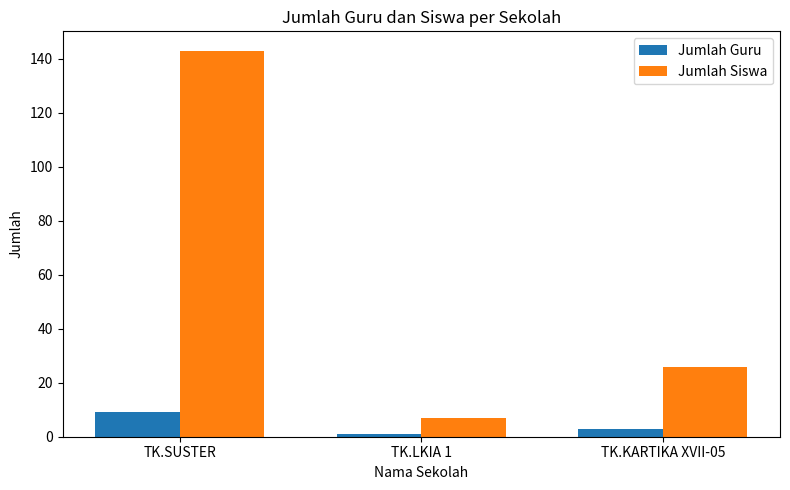

The Jumlah Siswa series shows 26 at TK.KARTIKA XVII-05. True or false?

True